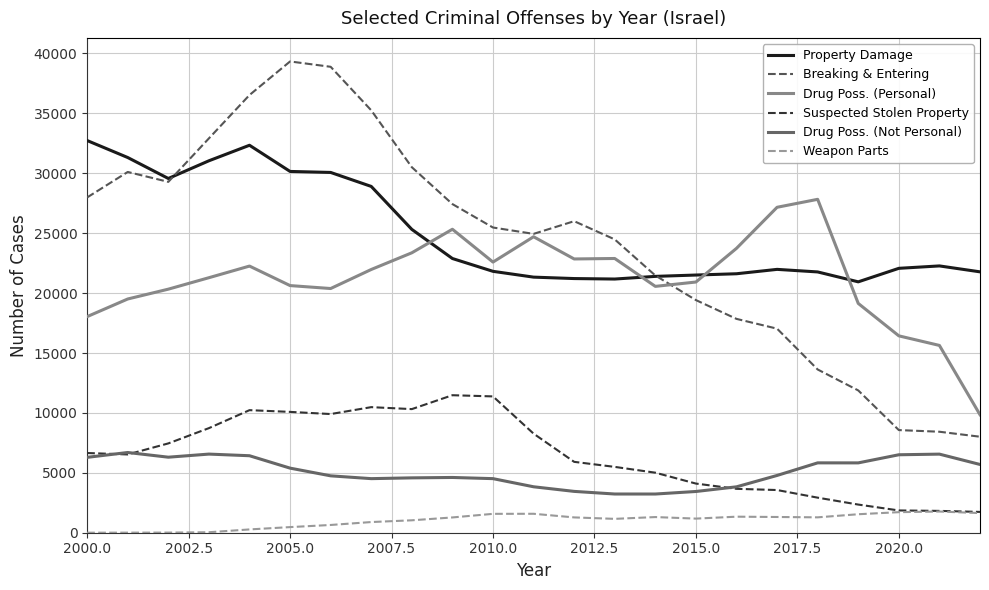

What is the average value of the Suspected Stolen Property series?

6520